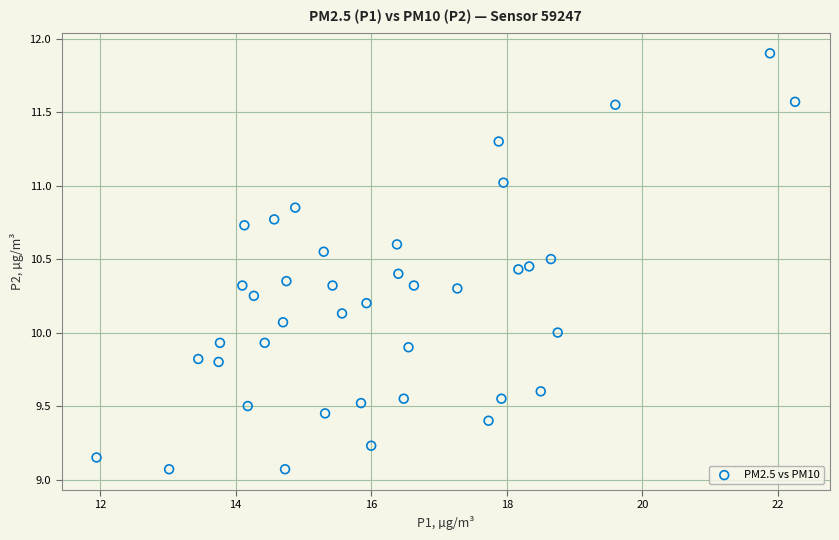

What is the range of Y values (max minus min)?

2.8